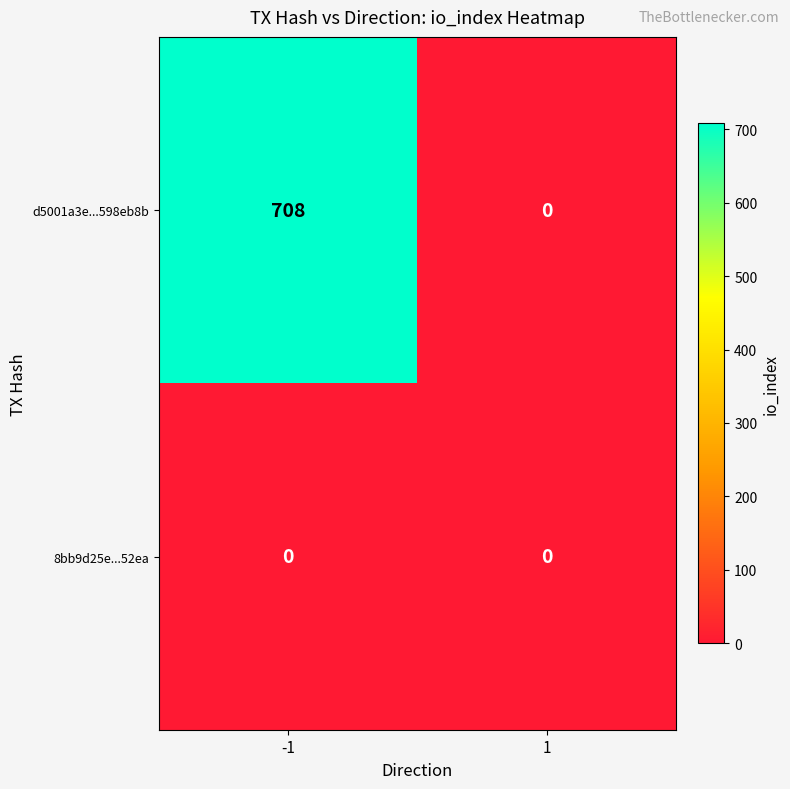

List the series in order of their peak value, lowest first.

8bb9d25e...52ea, d5001a3e...598eb8b